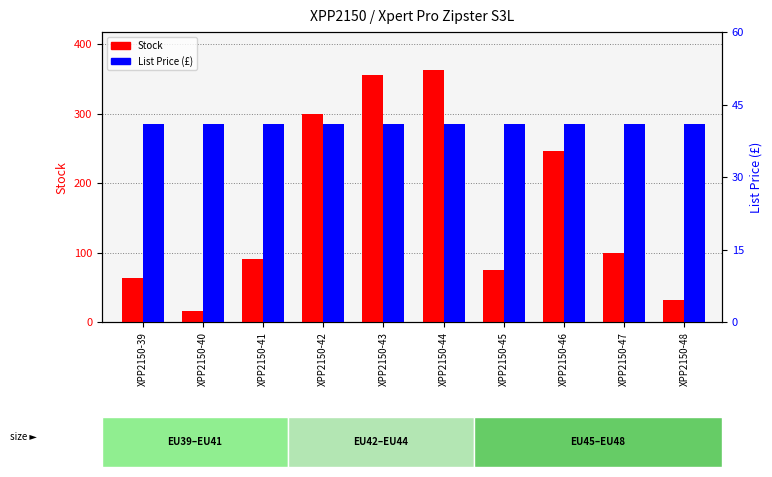

At which category is the sum across all series the highest?

XPP2150-44